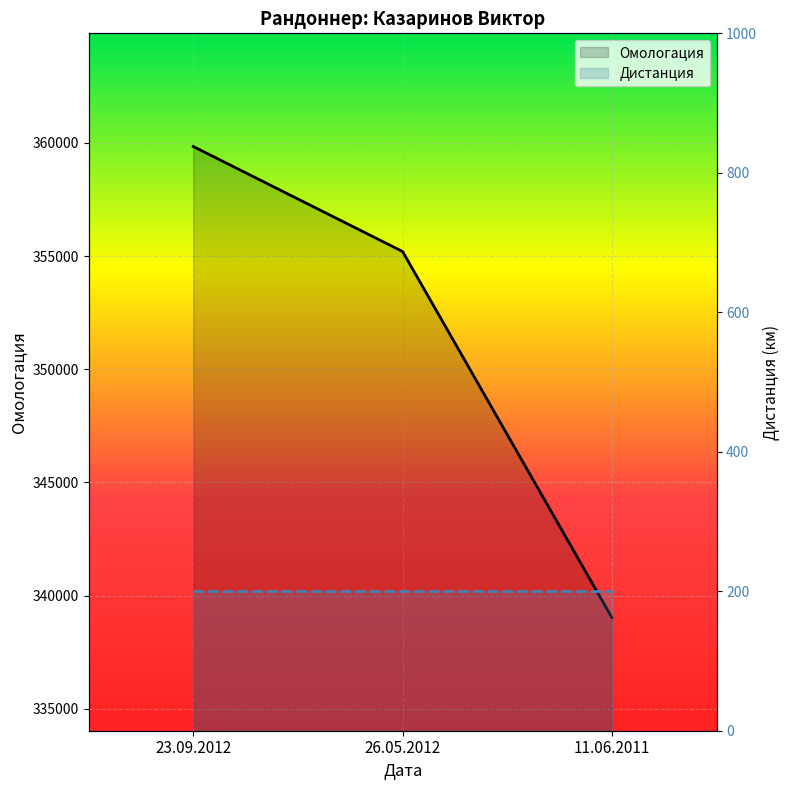

Which category has the highest value across all series?

23.09.2012